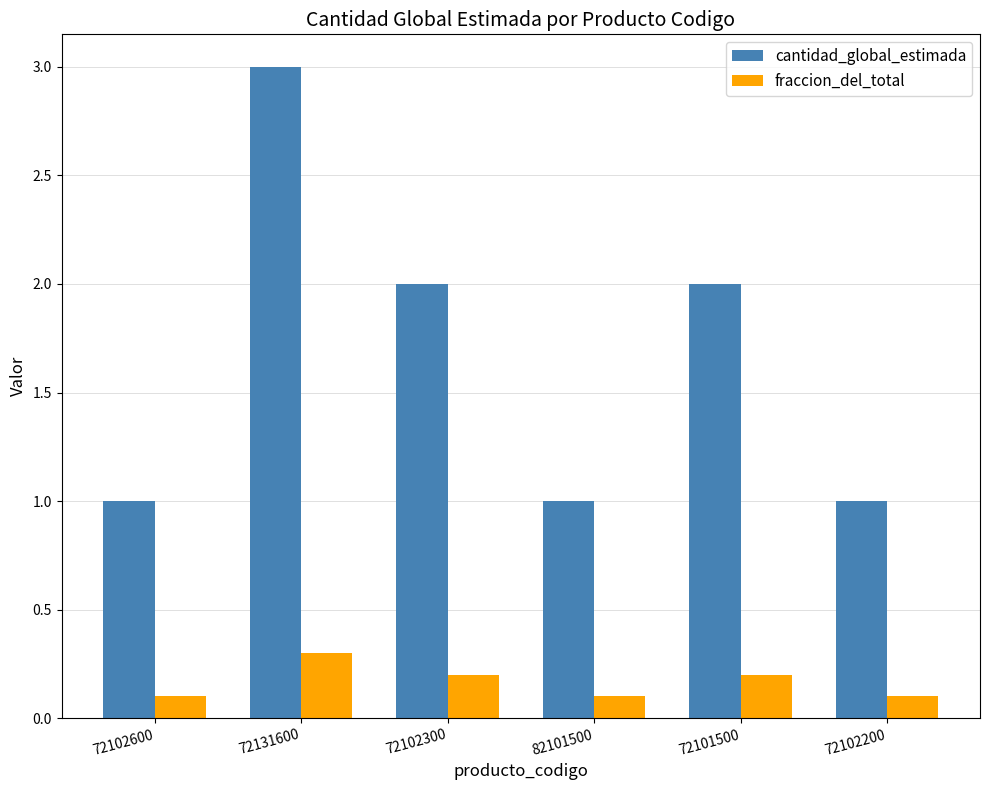

Rank the series at 72102200 from highest to lowest value.

cantidad_global_estimada, fraccion_del_total